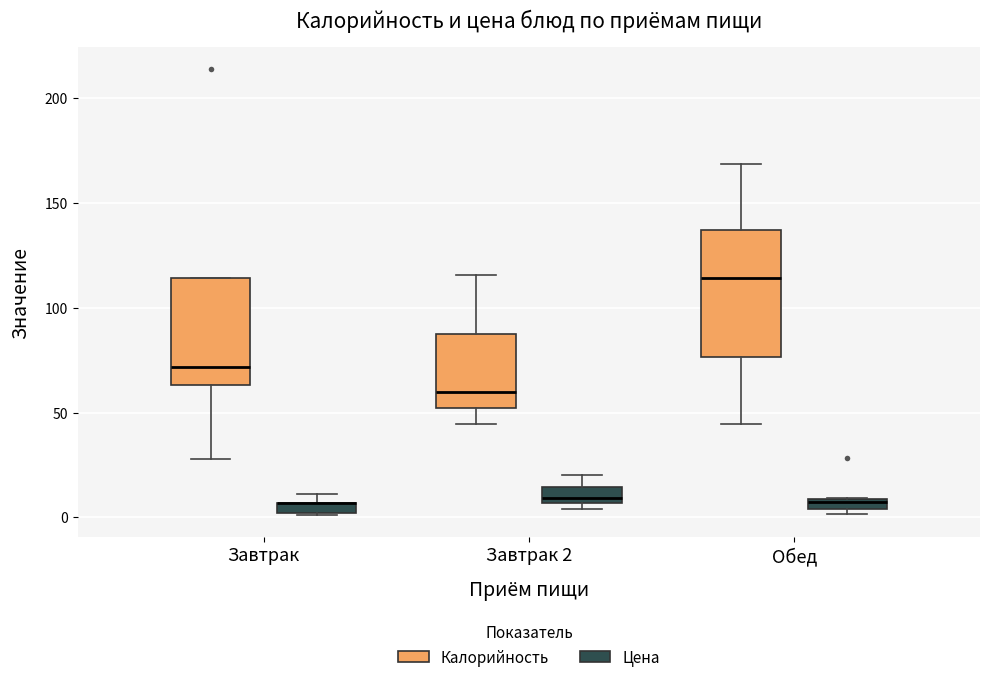

Comparing the boxes themselves (not the whiskers), which one is the tallest?

Обед (Калорийность)